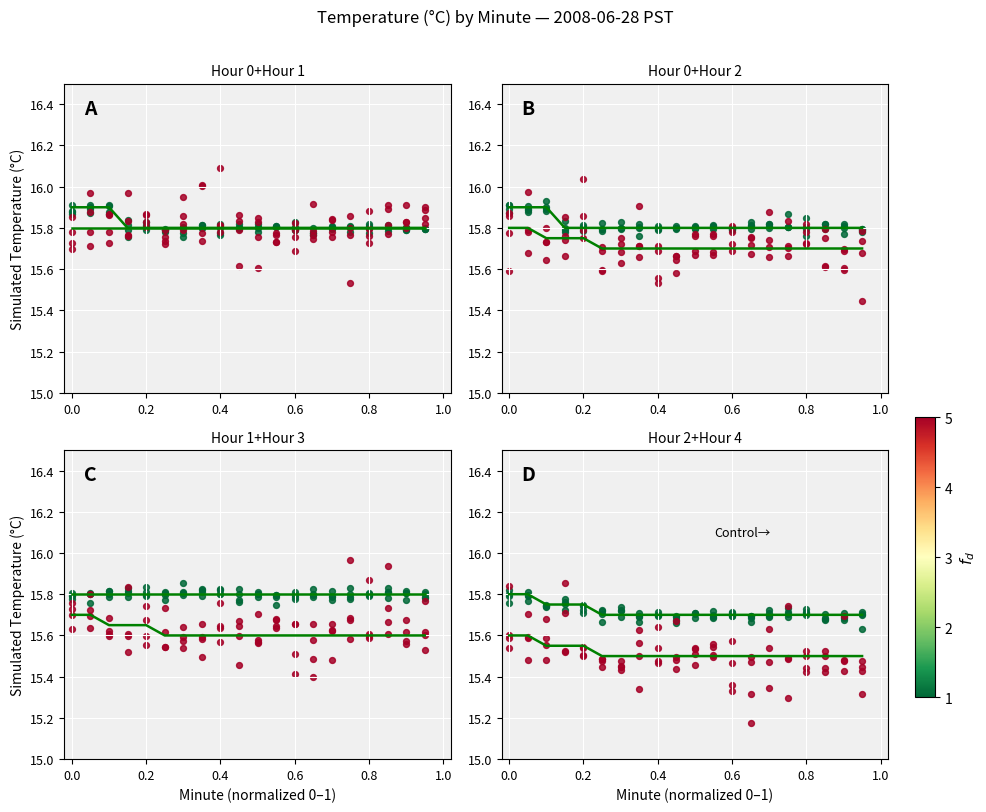

Which series has the widest spread of Y values?

Hour 2